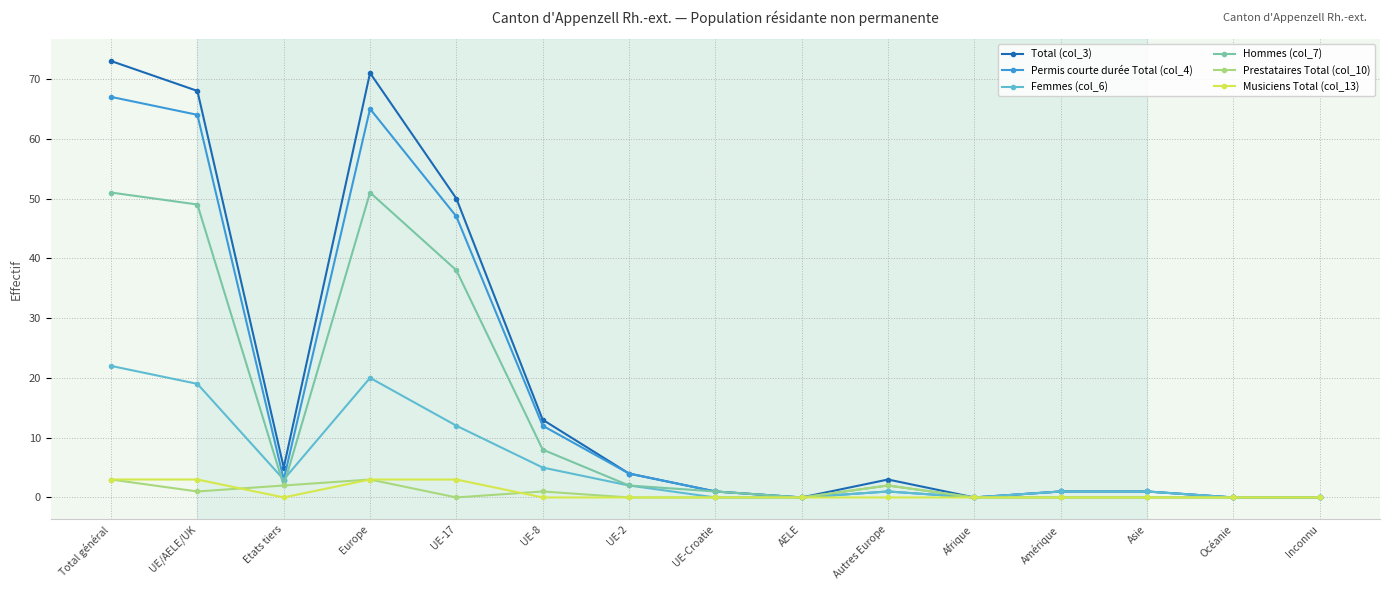

At which category is the sum across all series the highest?

Total général